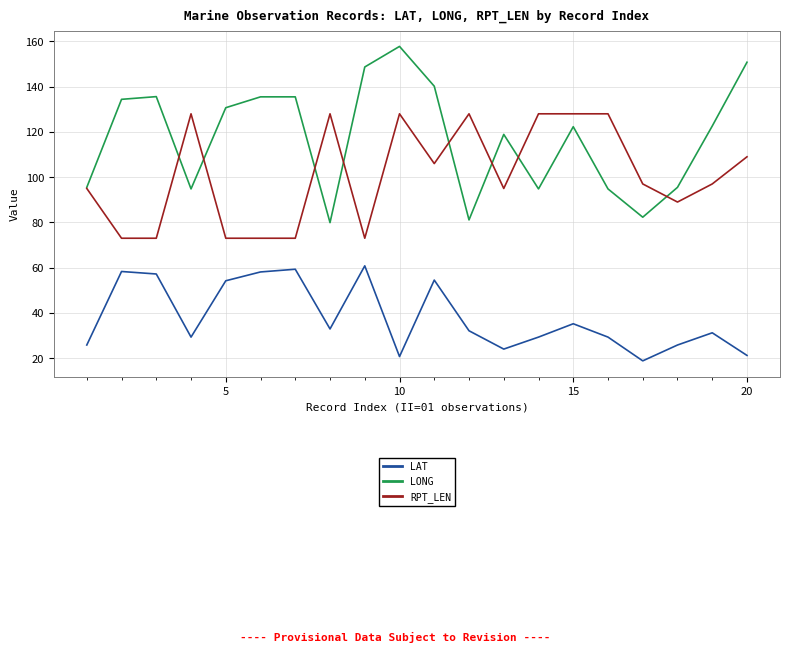

What is the sum of all LAT values?

758.0